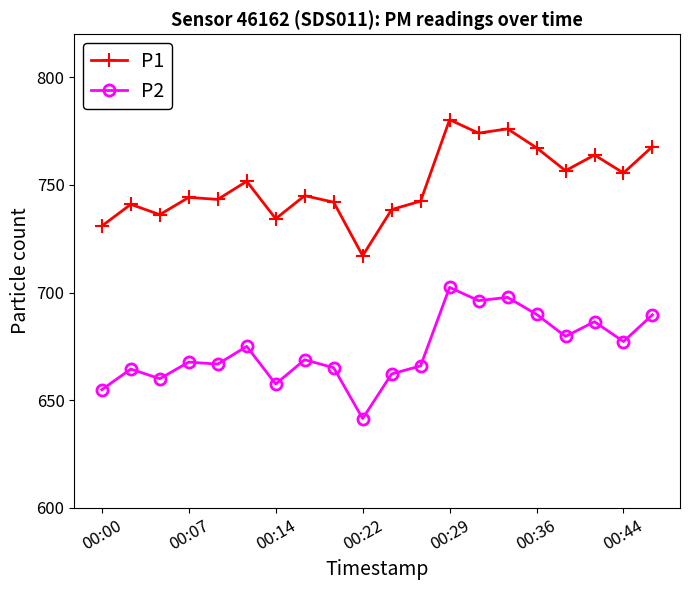

What is the maximum value for P2?

702.4